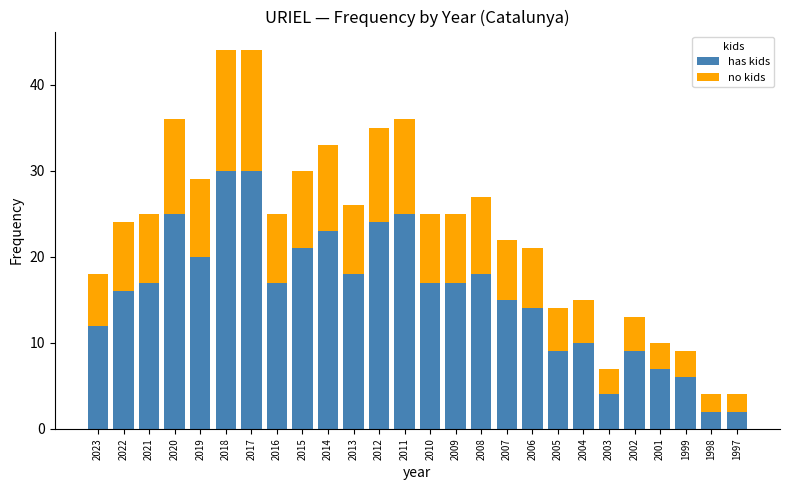

What is the total value across all series at 2006?

21